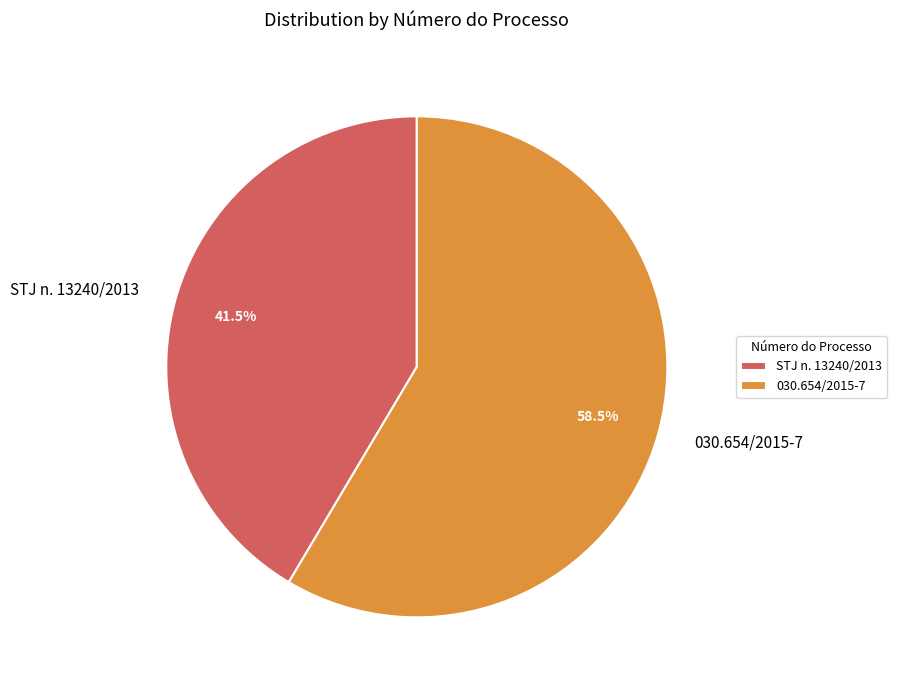

Which has a higher value, 030.654/2015-7 or STJ n. 13240/2013?

030.654/2015-7